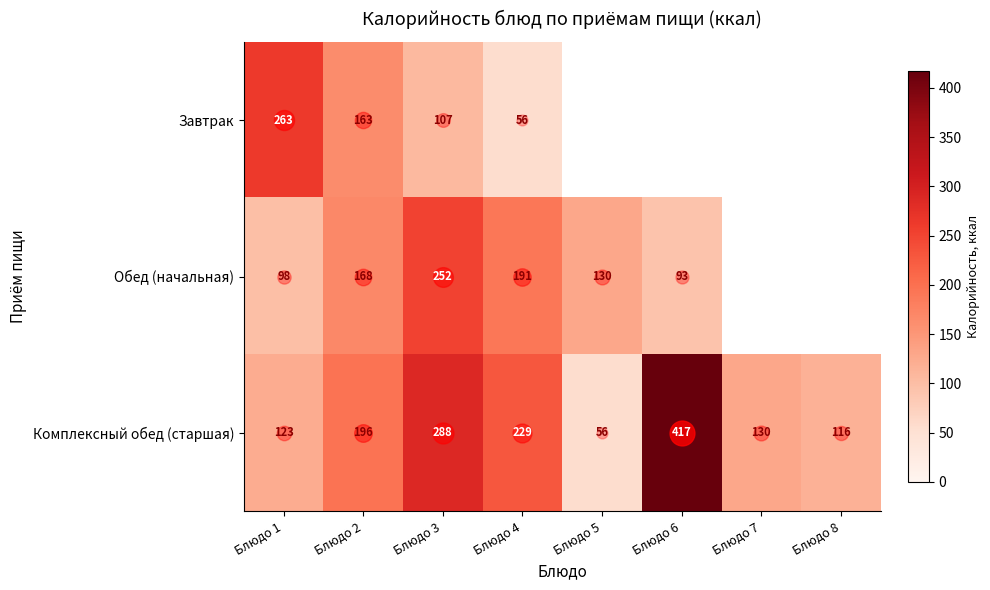

What is the approximate value of Завтрак at Блюдо 3?

107.0